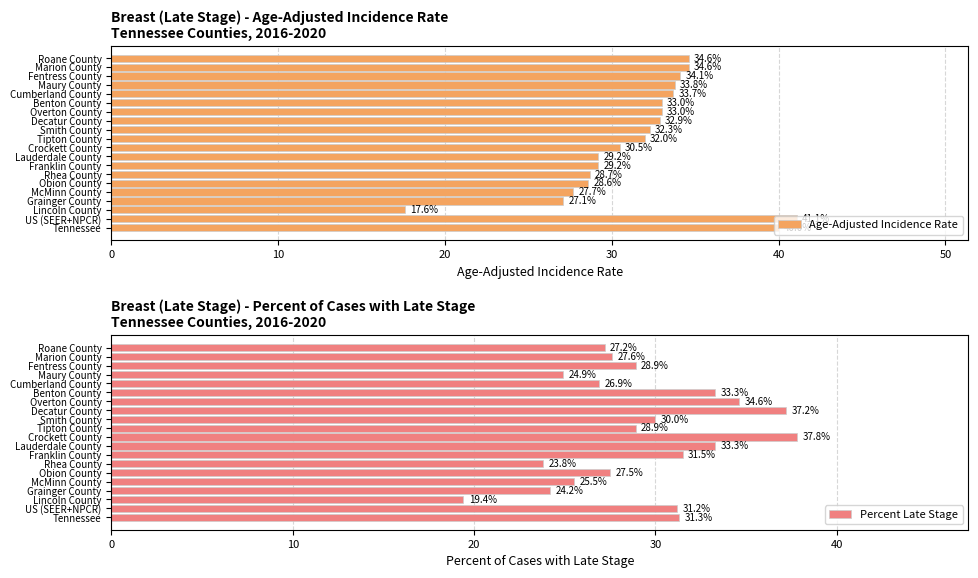

List the series in order of their overall mean, lowest first.

Percent Late Stage, Age-Adjusted Incidence Rate